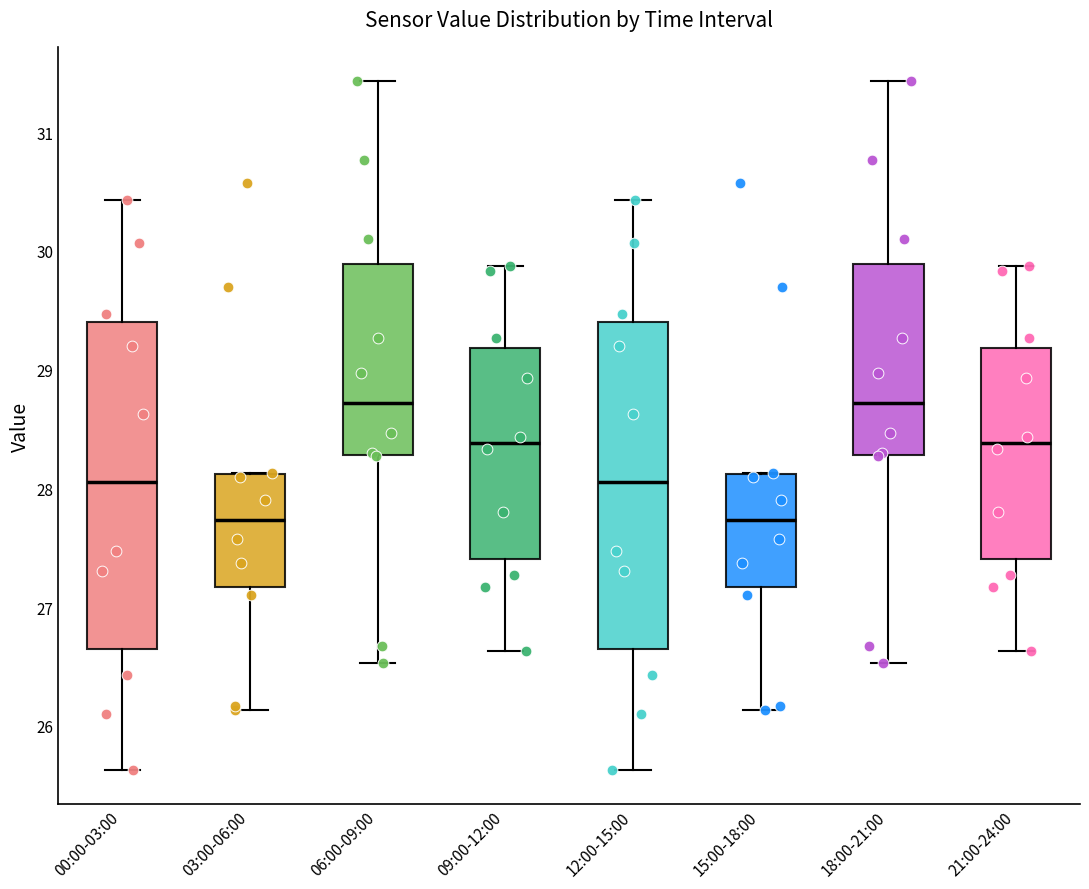

Where does the upper whisker of the box for 12:00-15:00 end on the y-axis? The values are not printed on the chart, so give them approximately, as read against the axis.

30.4